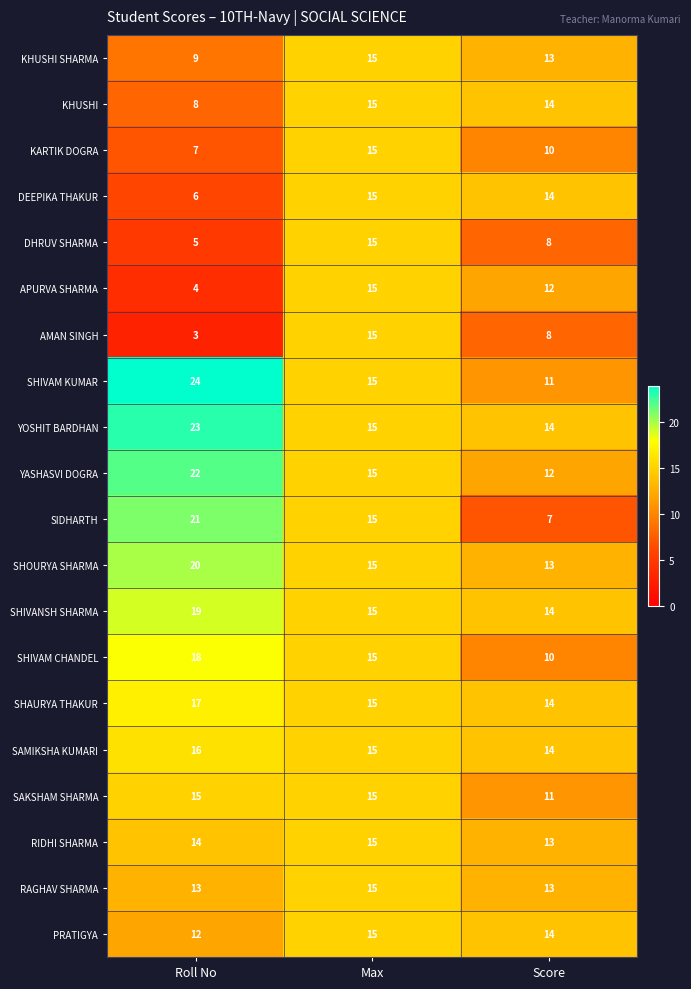

Count the APURVA SHARMA values in the range 4 to 15.

3